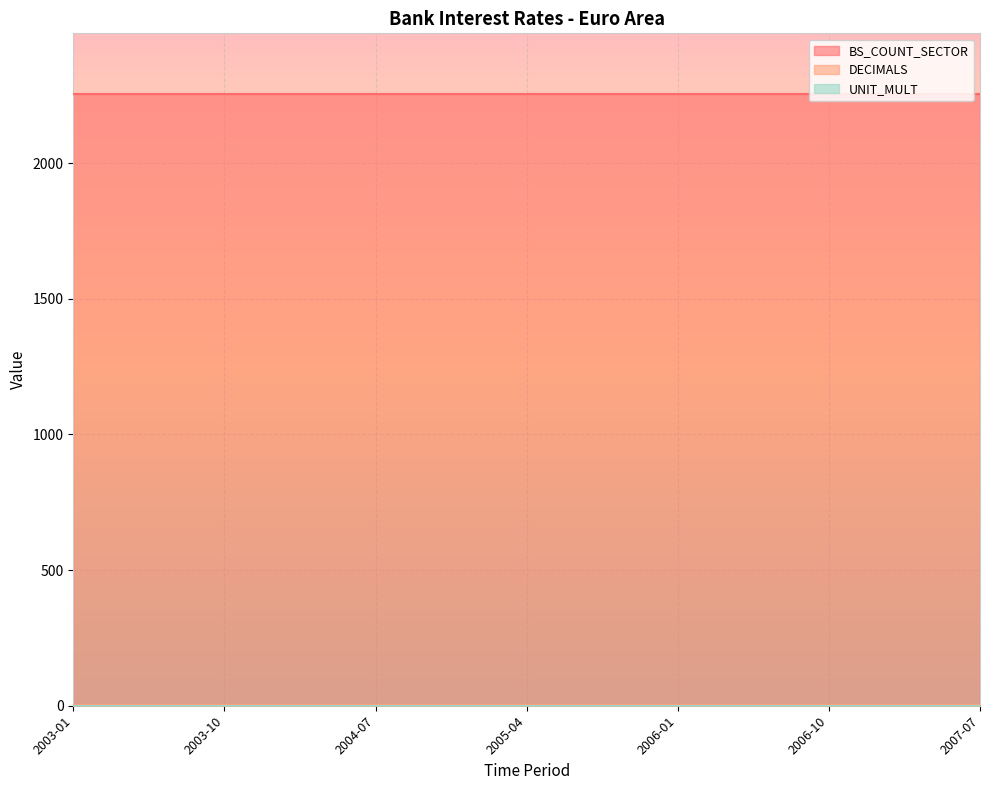

What is the label of the 19th point from the left?

2007-07